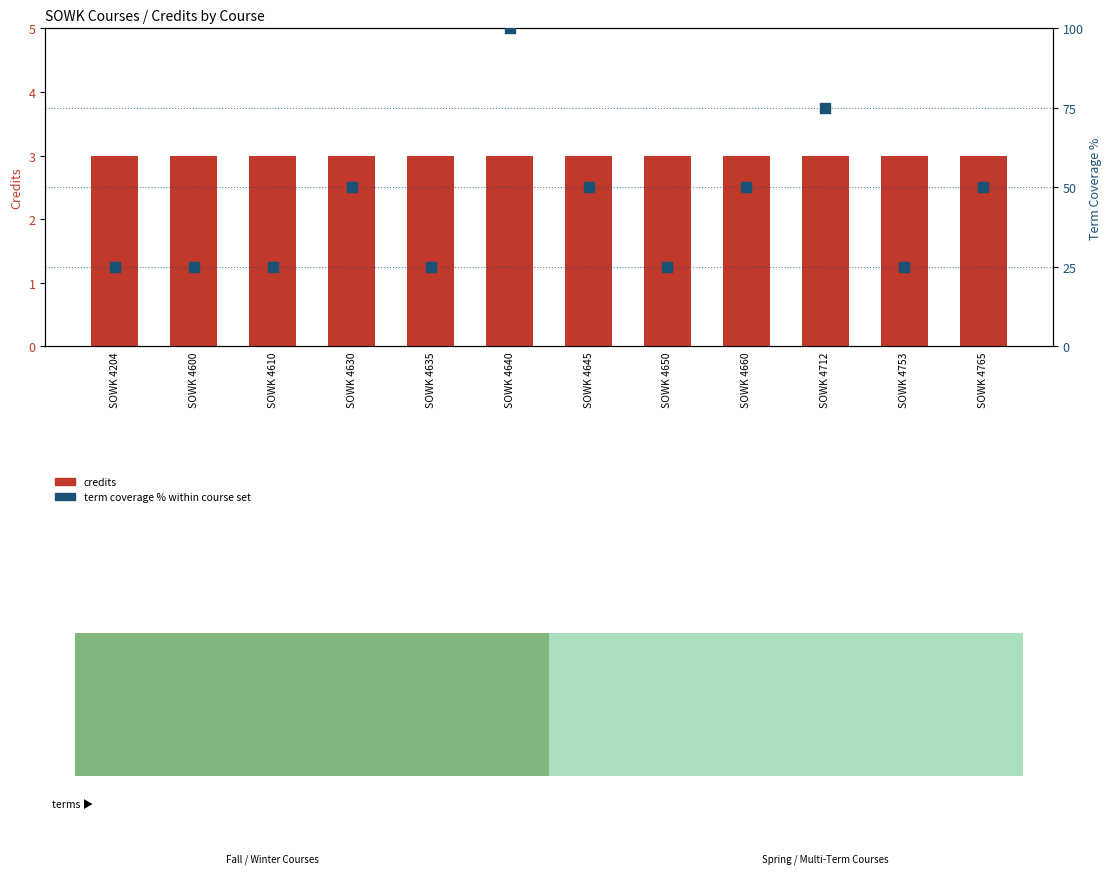

Which series has the largest Y range (max minus min)?

term coverage %